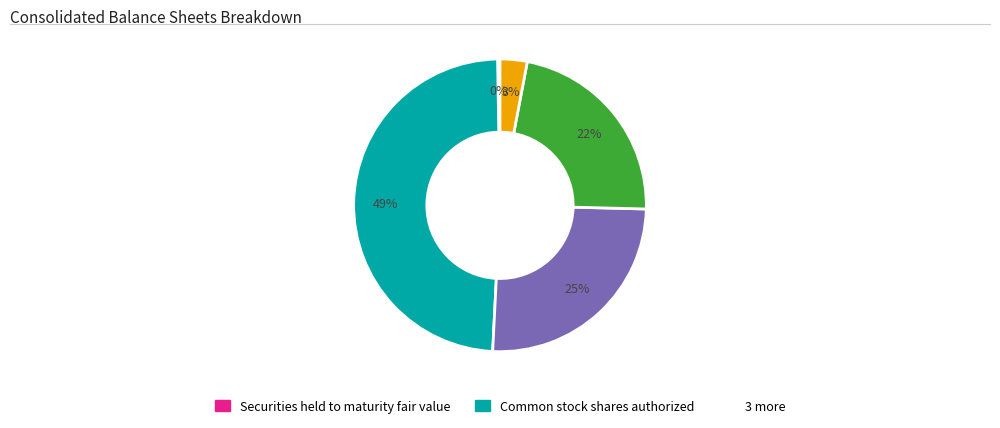

To the nearest percent, what is the average slice percentage?

20%